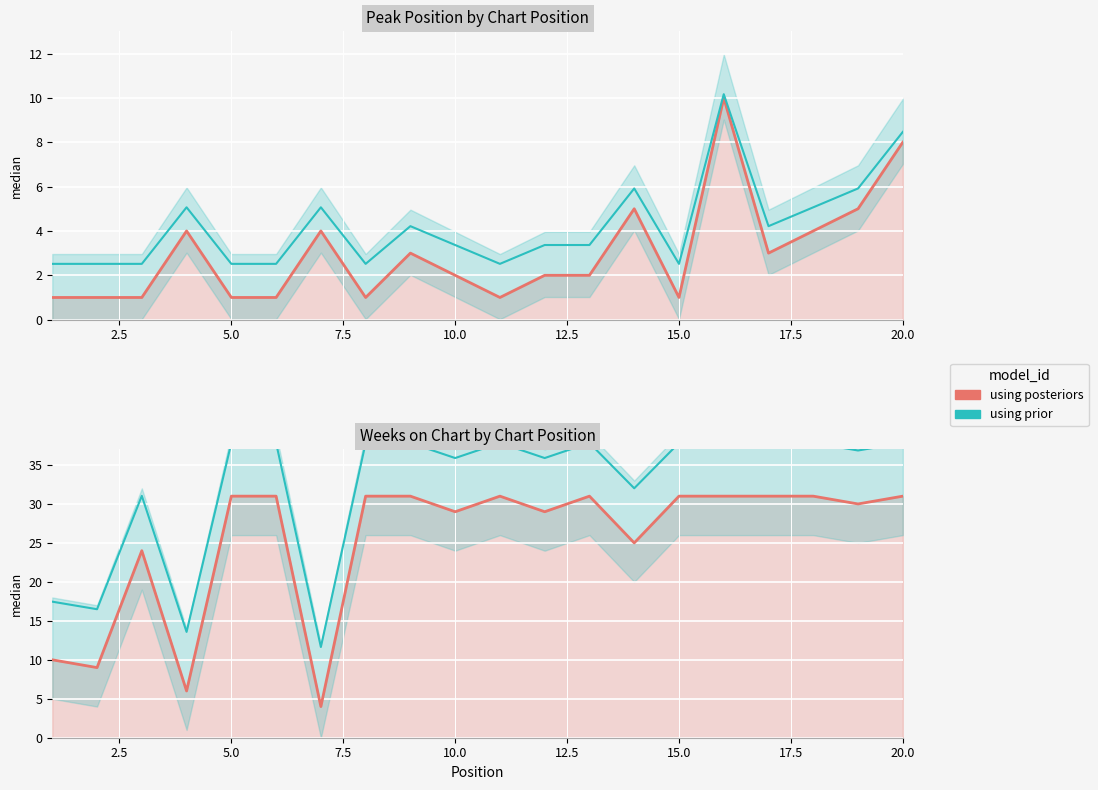

Count the number of categories in the chart.

20